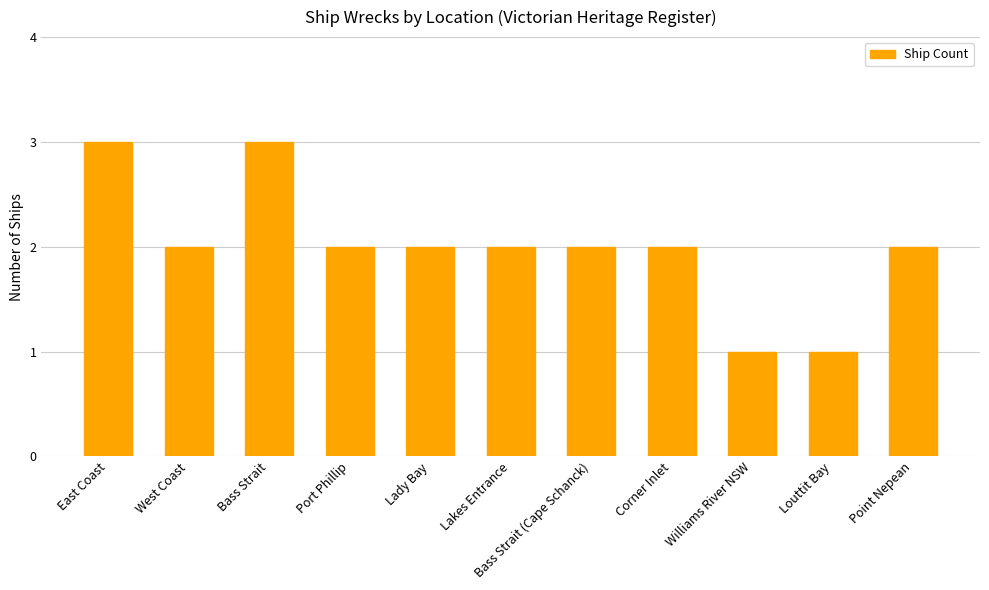

Does the chart contain stacked bars?

No